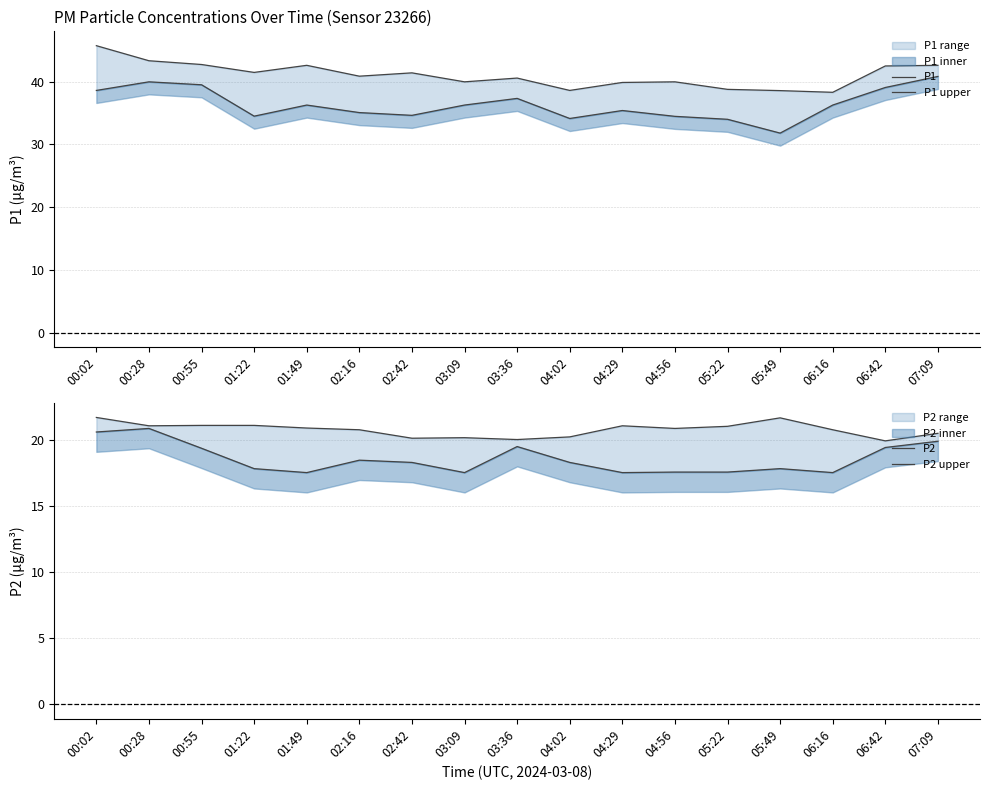

What value does the P2 upper series have at 07:09?

20.5